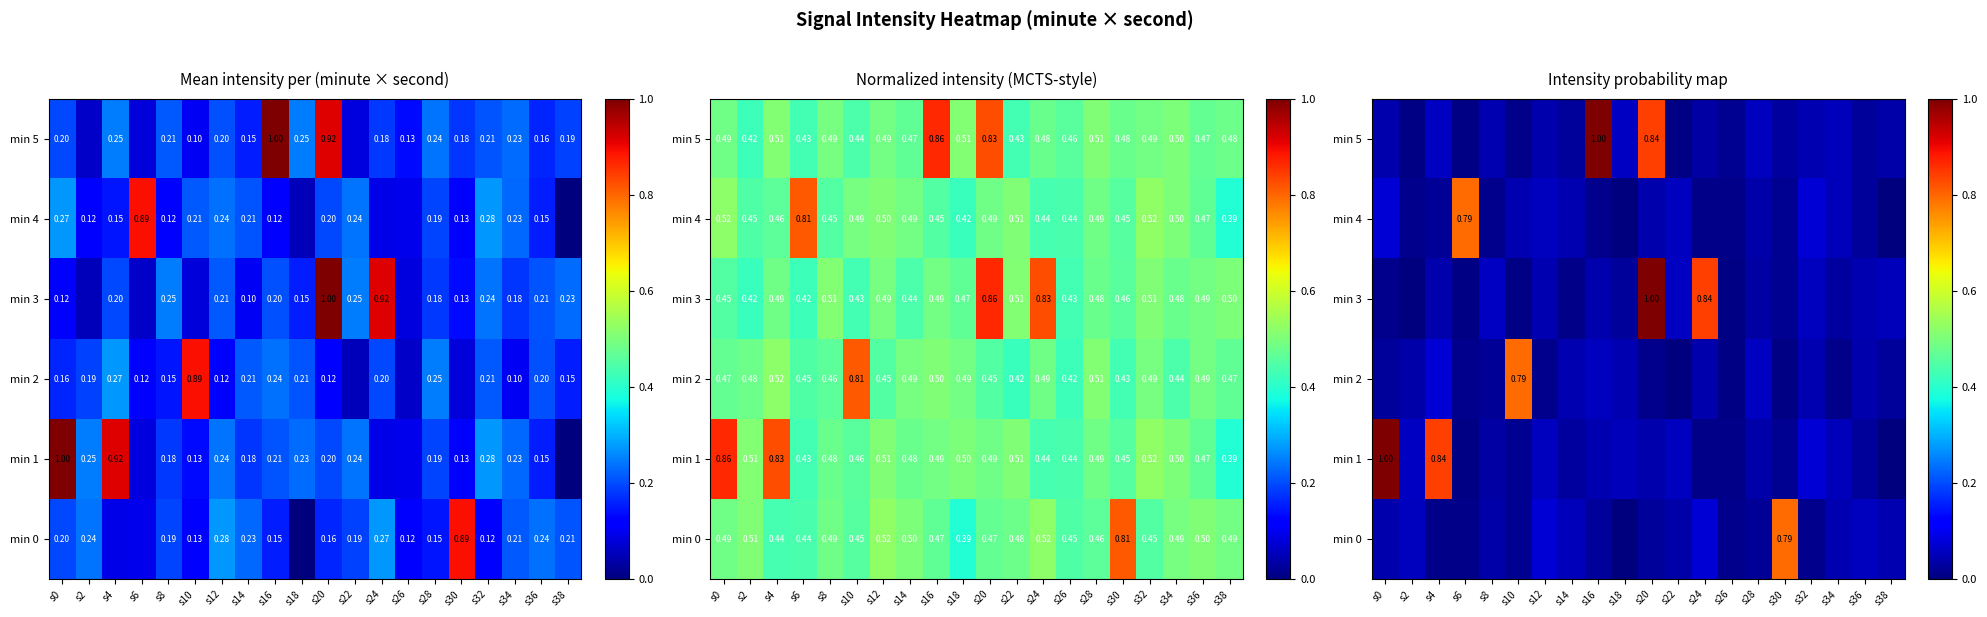

What is the total value across all series at s36?

0.2